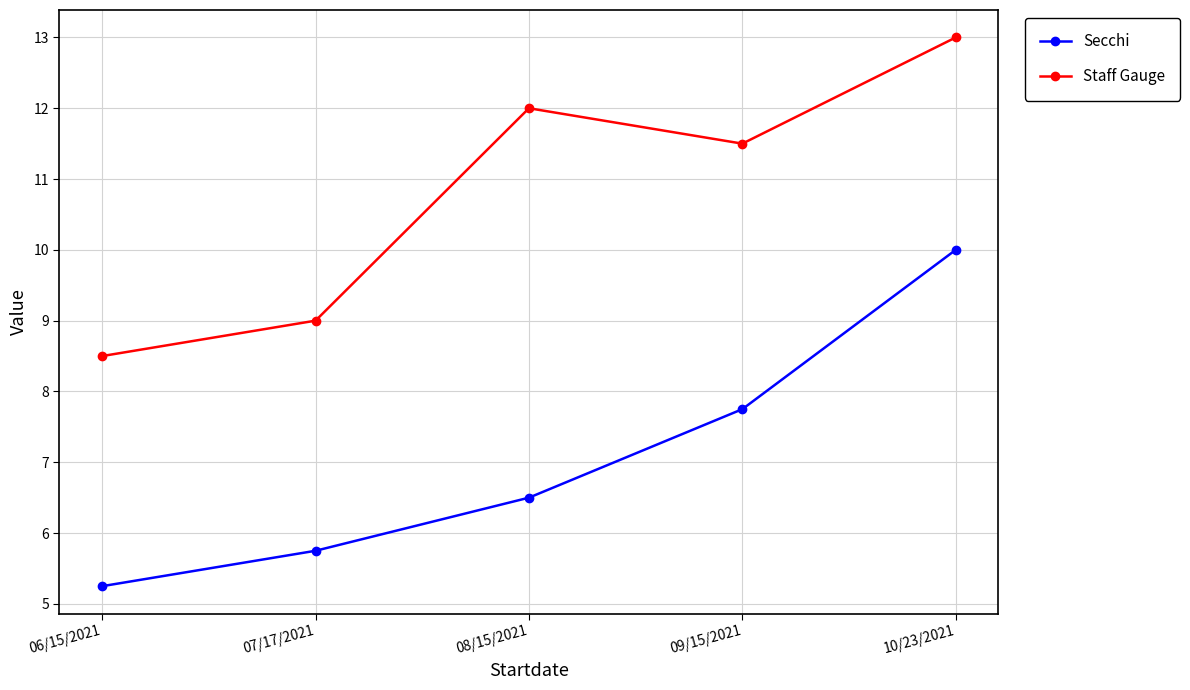

What are all the series names shown in the legend?

Secchi, Staff Gauge